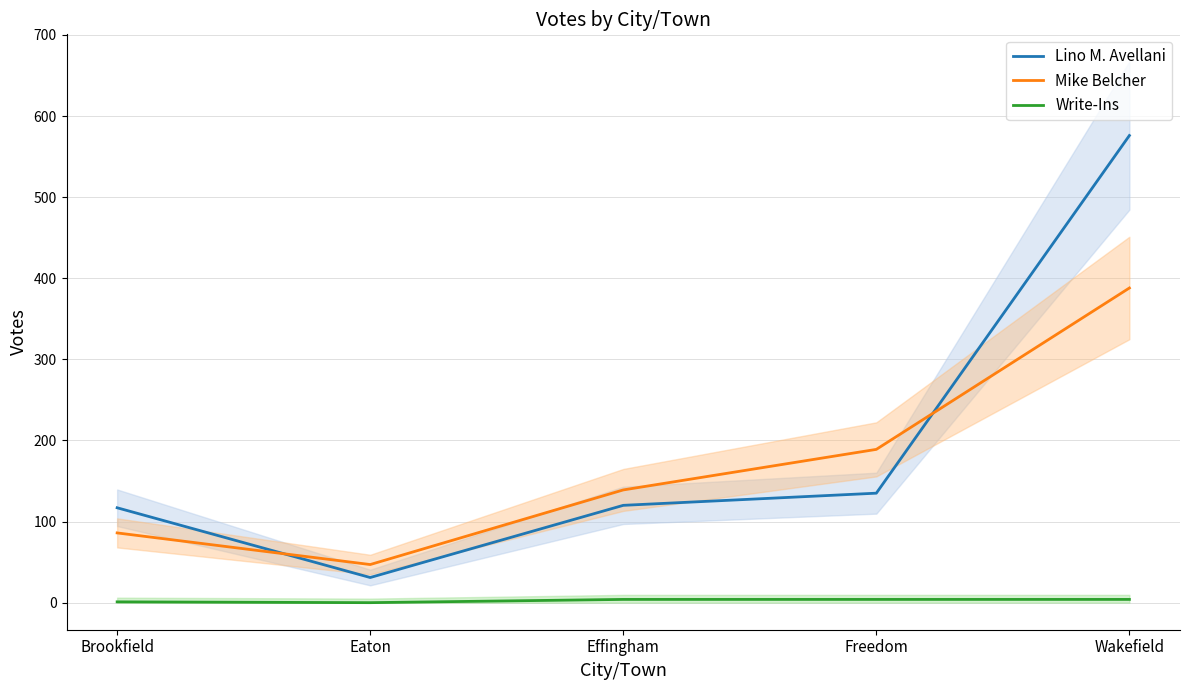

Which category has the lowest value across all series?

Eaton